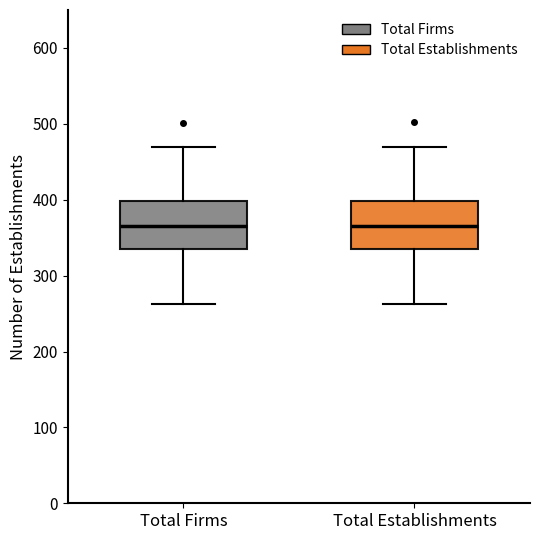

Reading left to right, transcribe this box plot: for each box, give where its median line is, the range the box spans, and where its two whiskers end, as read against the y-axis. The values are not printed on the chart, so give them approximately, as read against the axis.

Total Firms: median 370, box 340 to 400, whiskers 260 to 470
Total Establishments: median 370, box 340 to 400, whiskers 260 to 470